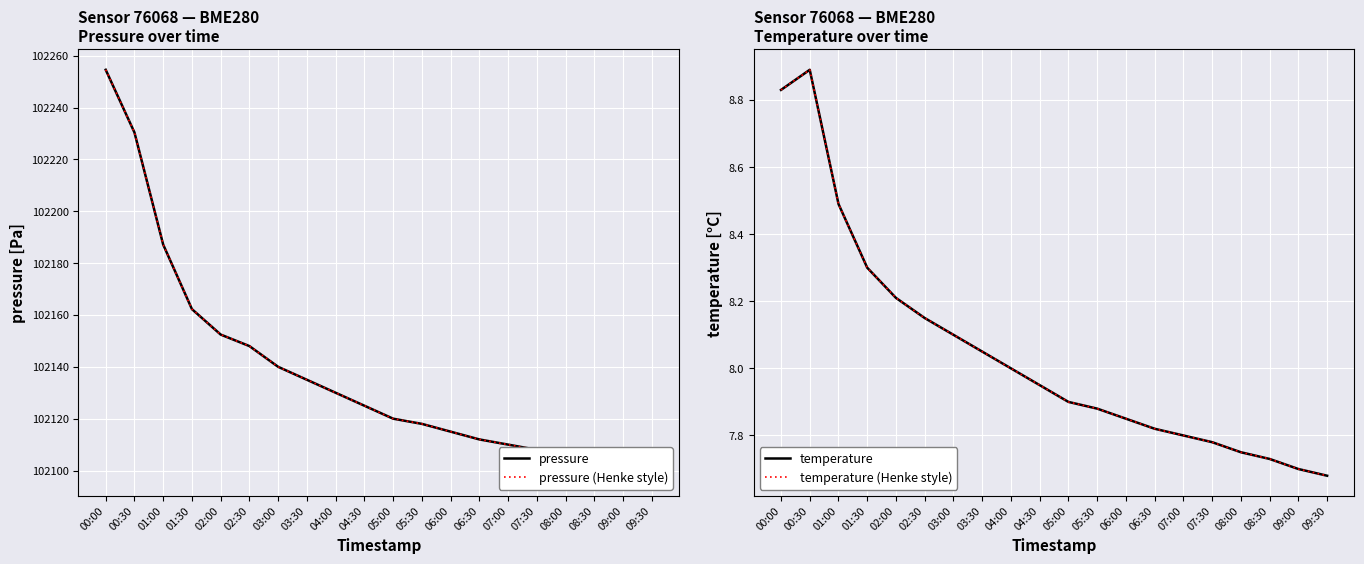

Is it true that pressure (Henke style) equals 140513.7 at 01:30?

False